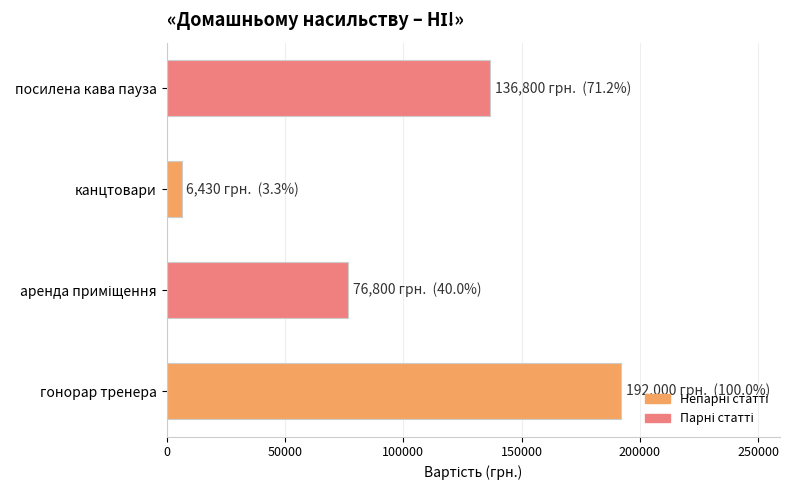

What is the approximate value at канцтовари, to the nearest 100?

6400